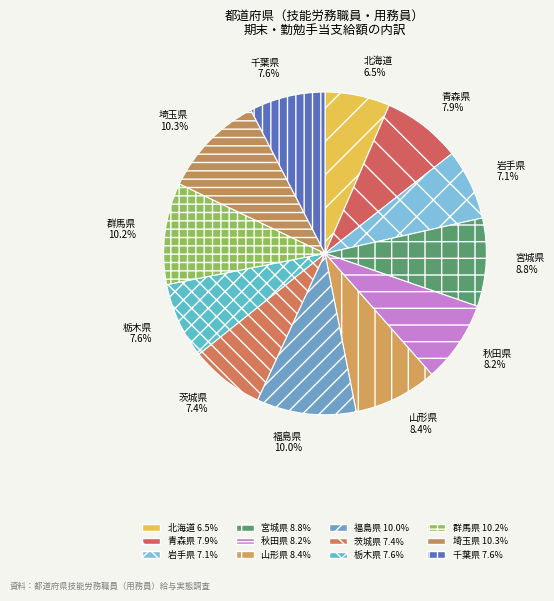

Which category has the smallest portion of the pie?

北海道